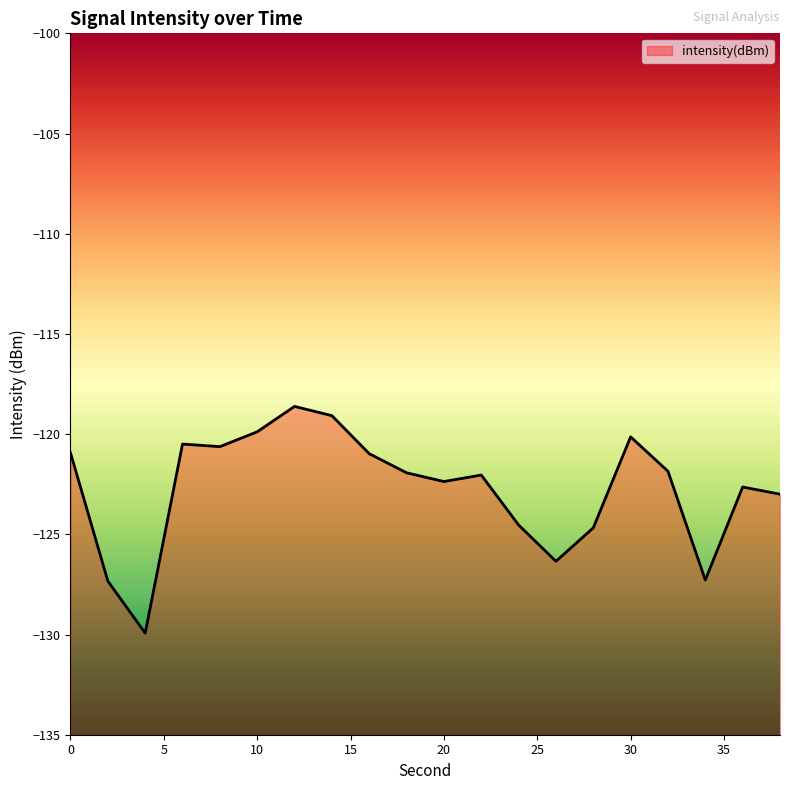

Where is the first local minimum?

4